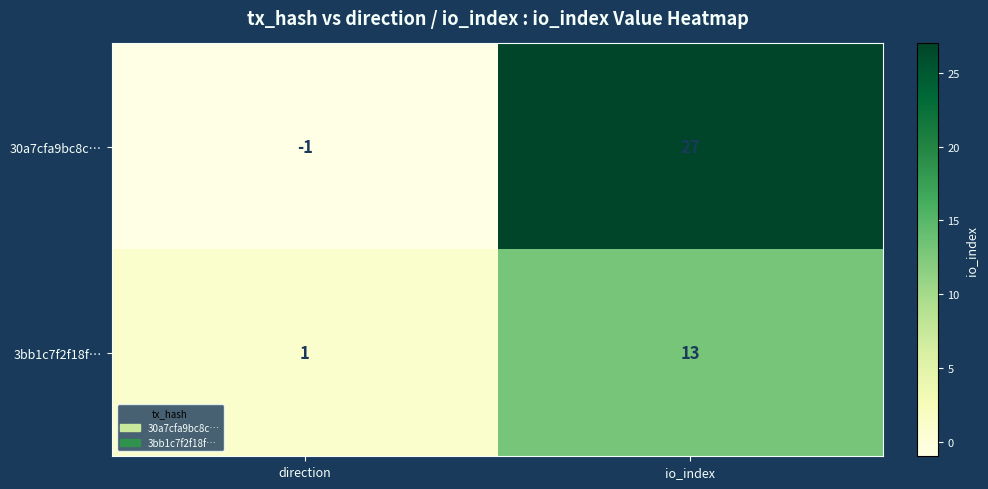

Which series has the largest total across all categories?

30a7cfa9bc8c…